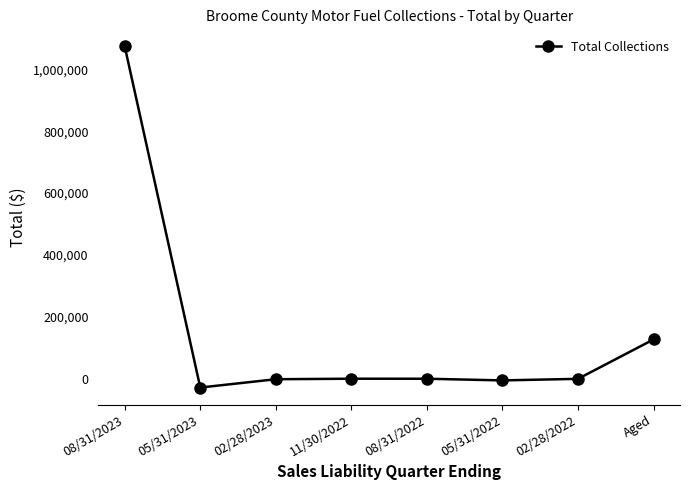

How many lines are shown in the chart?

1